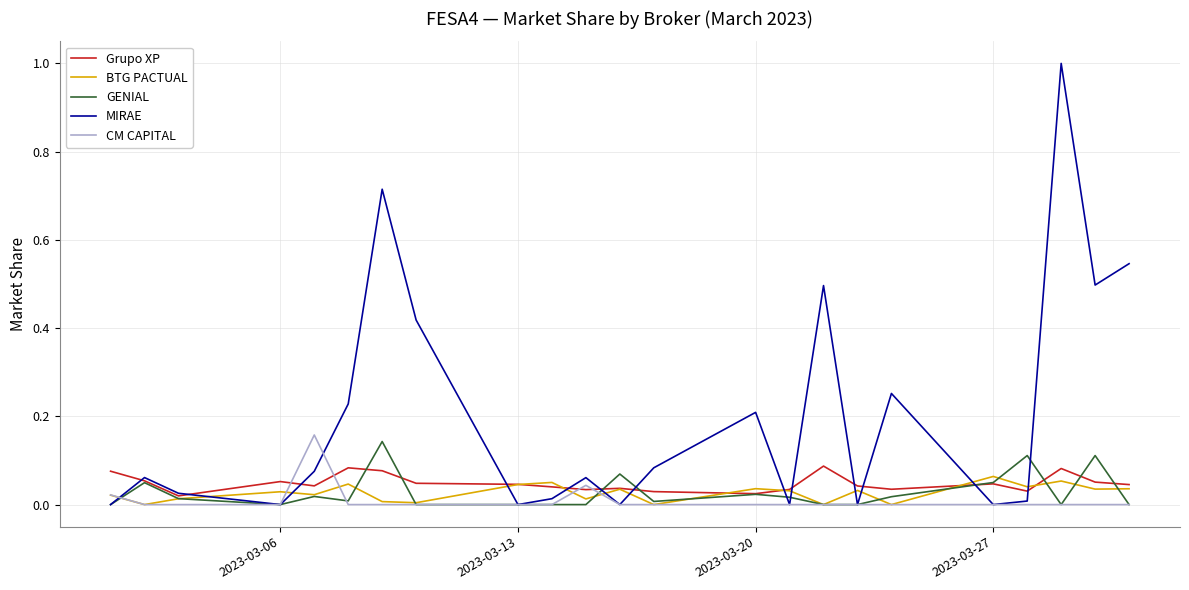

Which series has the largest total across all categories?

MIRAE